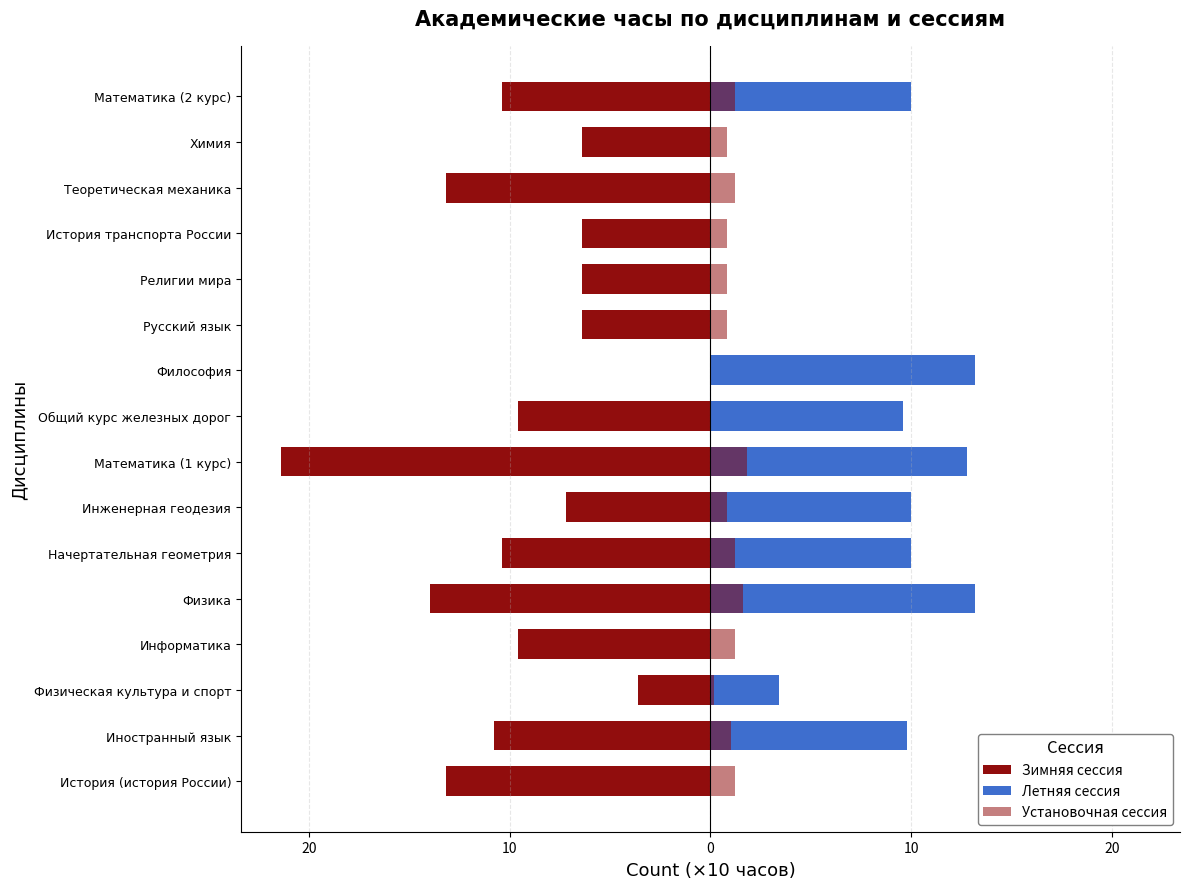

At how many categories does at least one series exceed -11?

16